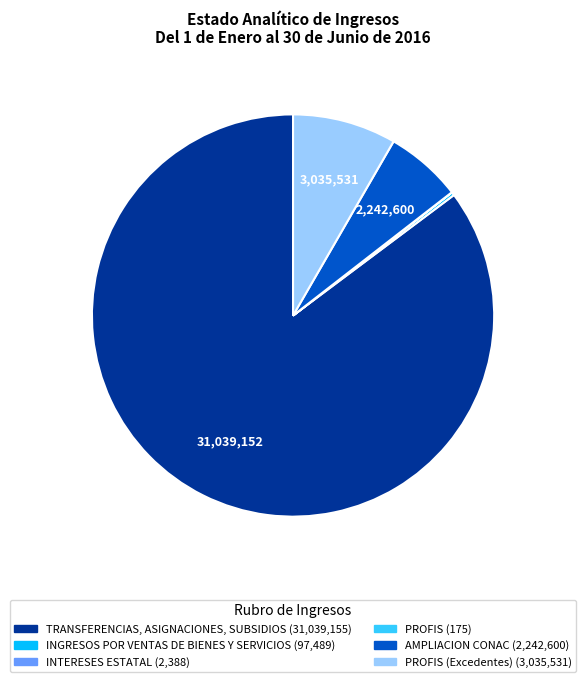

Is there any slice that represents more than half of the pie?

Yes